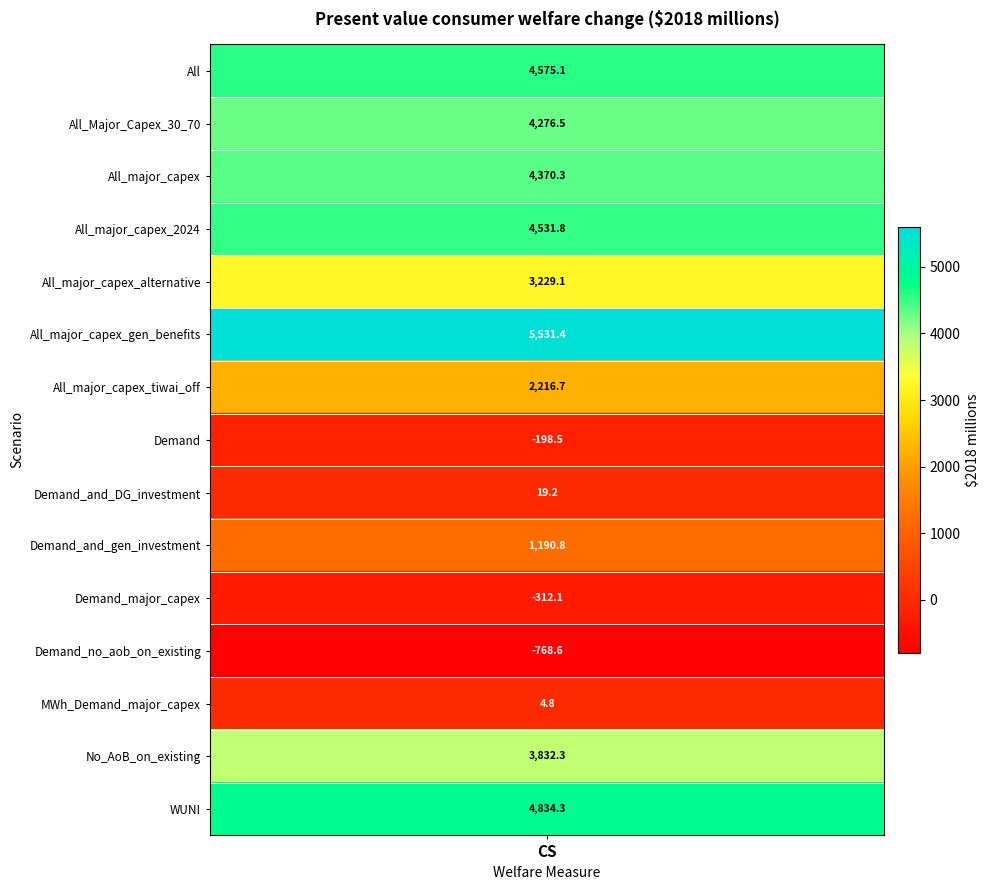

What is the difference between the values at All and Demand?

4773.6